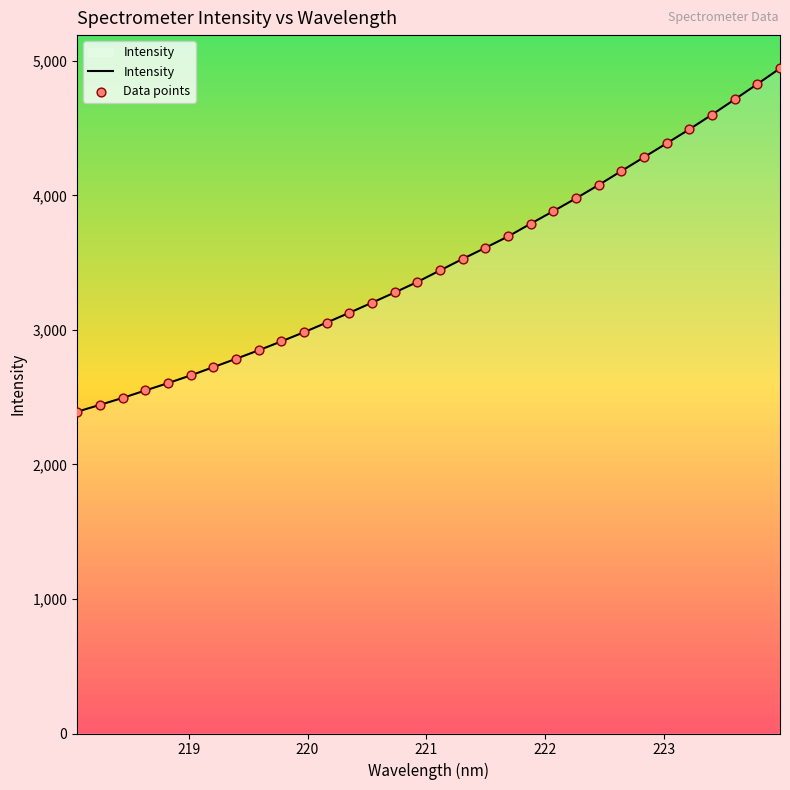

What is the minimum value shown in the chart?

2391.9